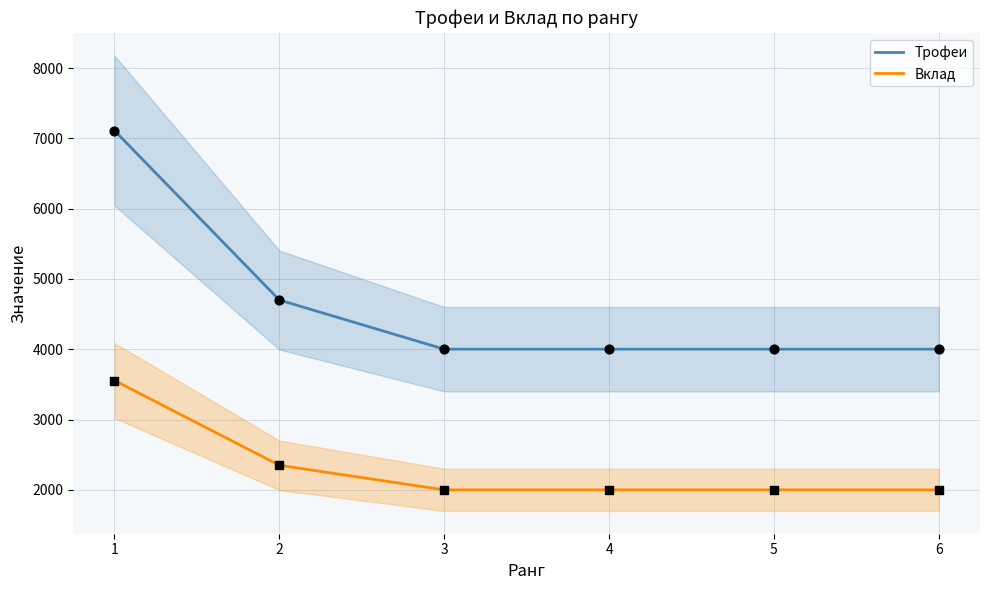

Which series contains the lowest Y value?

Вклад